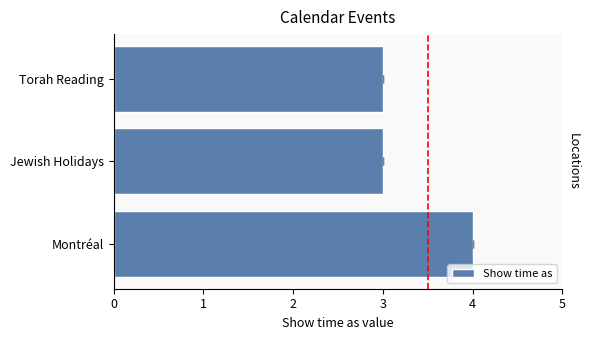

What is the approximate value at Torah Reading?

3